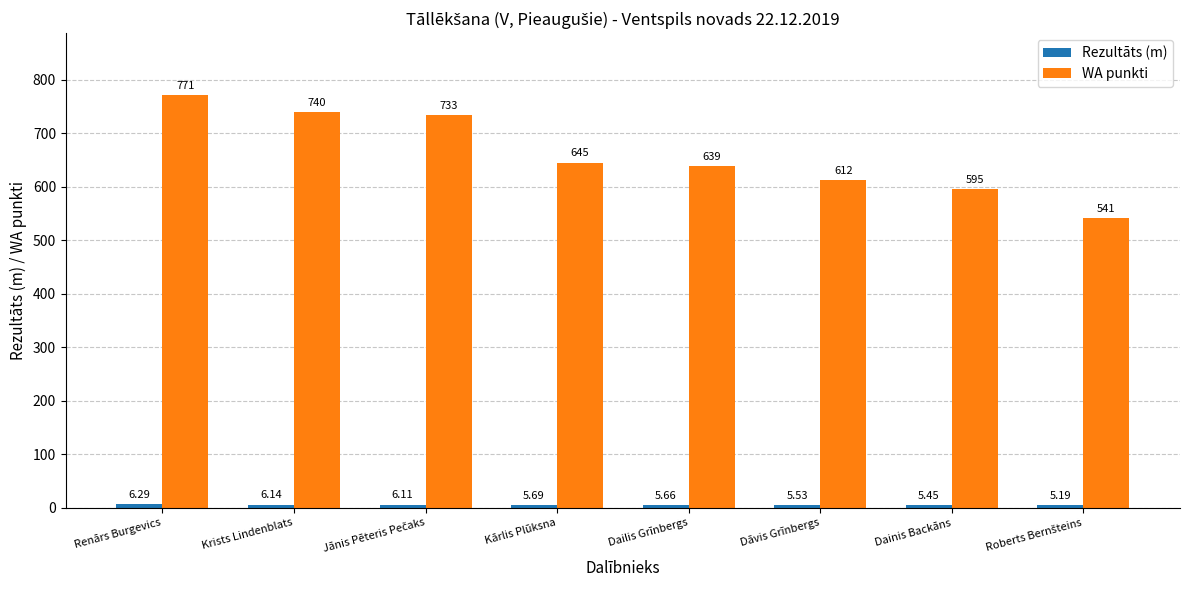

At how many categories does at least one series exceed 709?

3